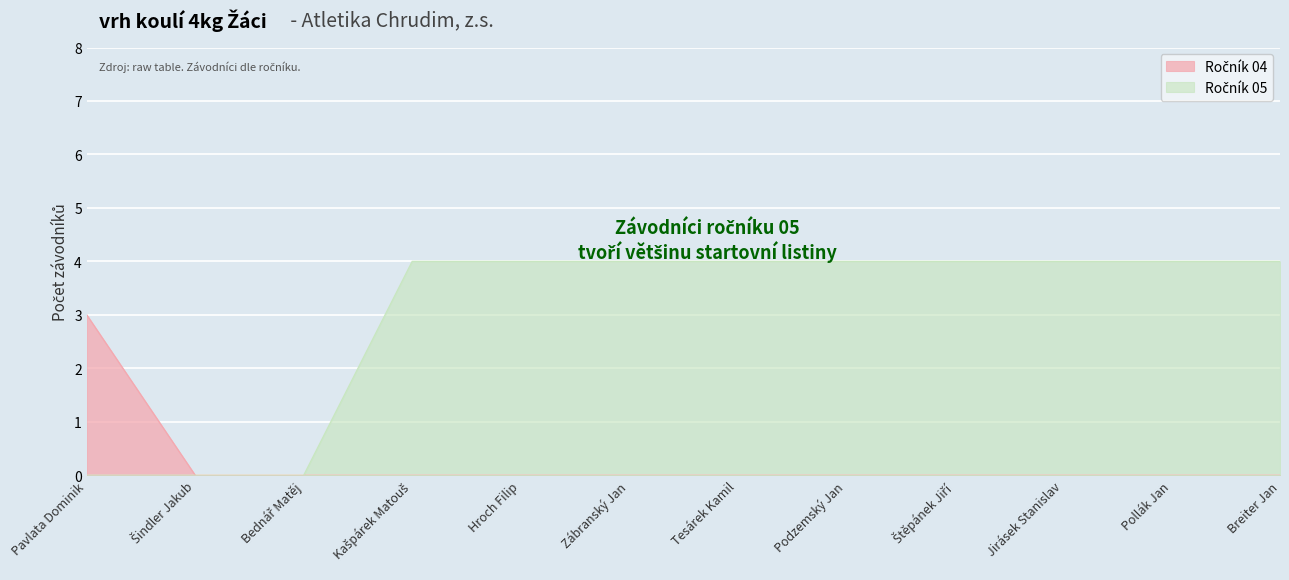

Rank the series by their maximum value, from lowest to highest.

Ročník 04, Ročník 05